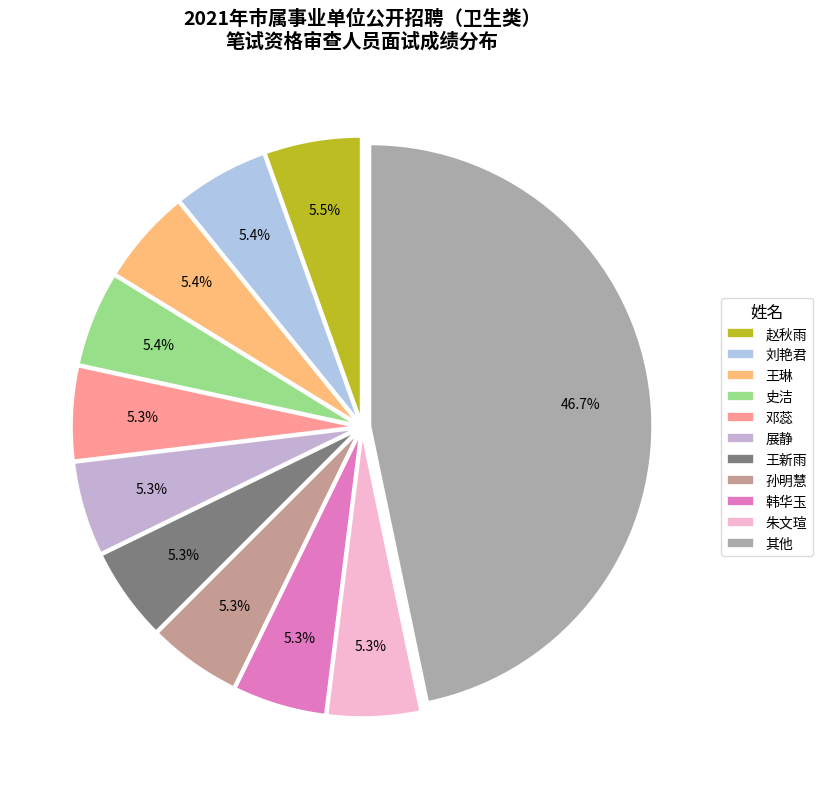

To the nearest percent, what portion does 王琳 represent?

5%